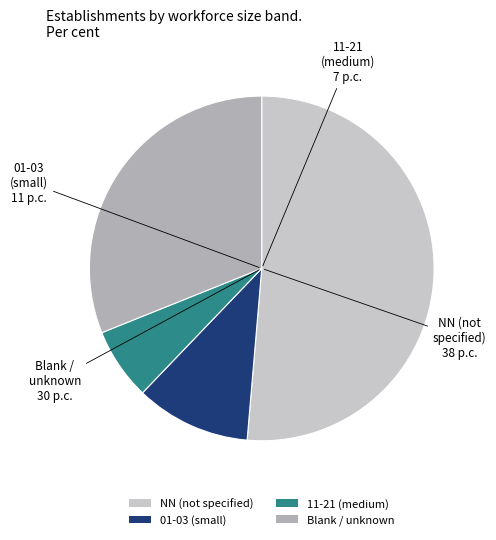

How many slices are in this pie chart?

4